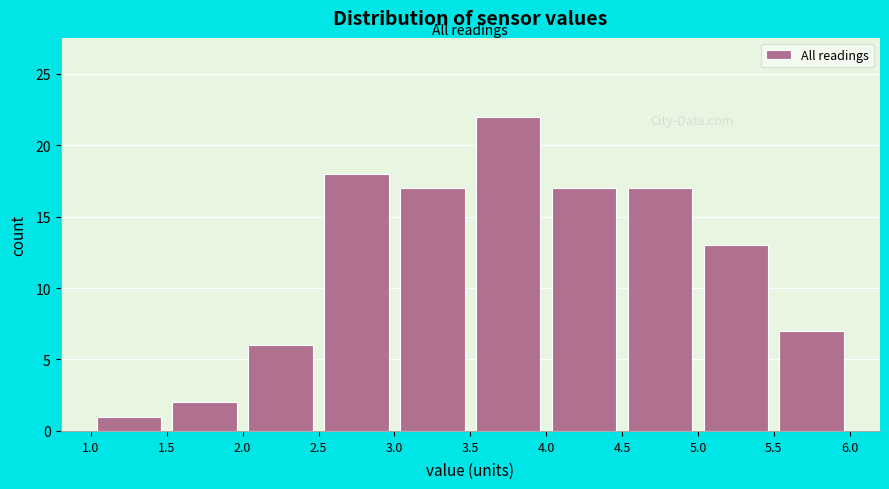

Over which range of the x-axis is the bar tallest?

3.5 to 4.0